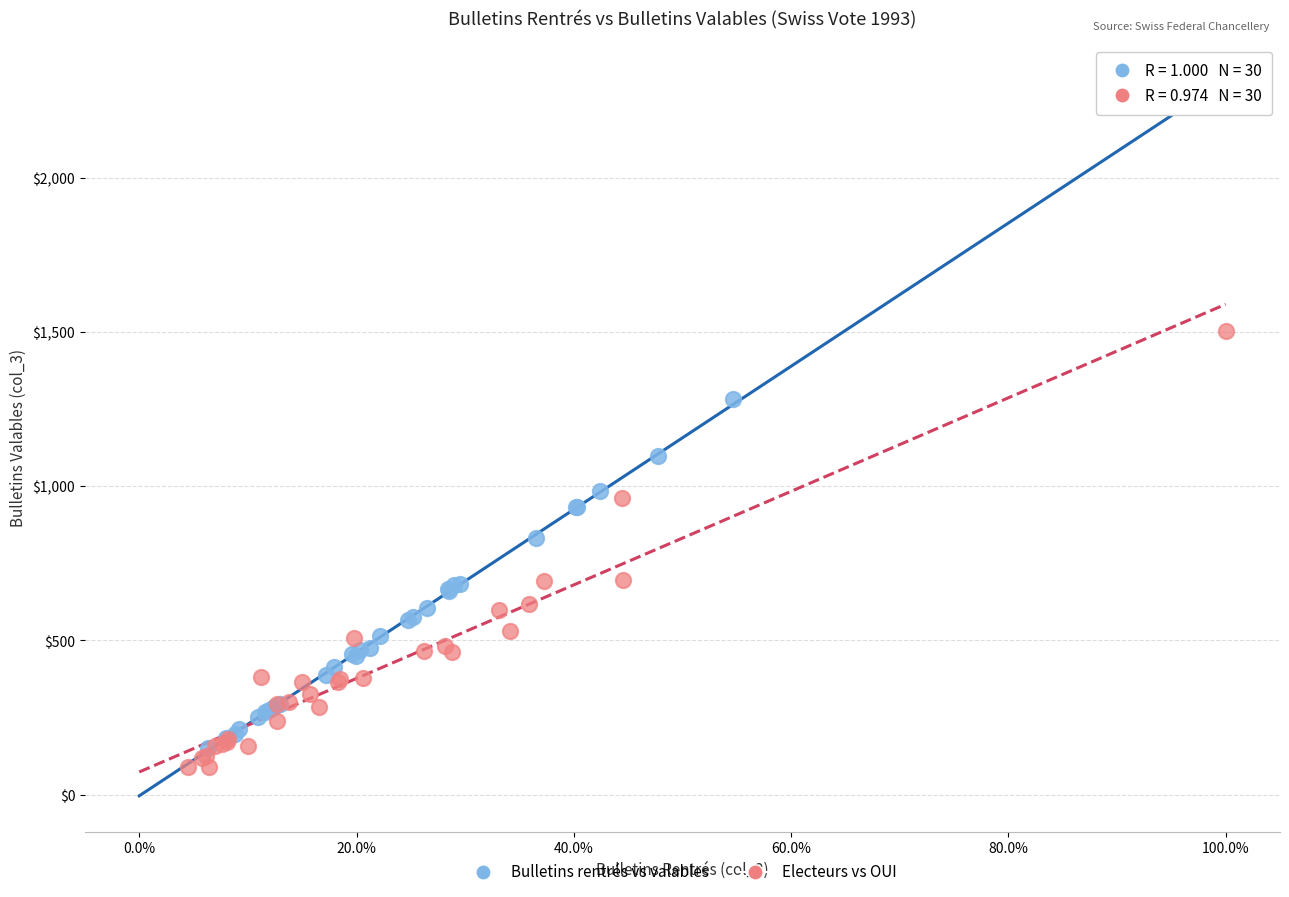

Which series reaches the maximum Y coordinate?

Bulletins rentrés vs valables